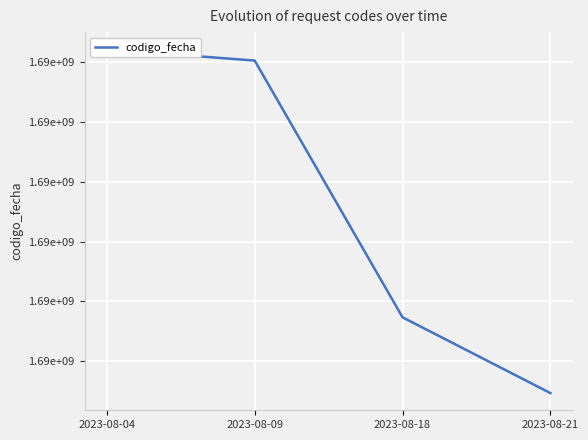

What is the difference between the values at 2023-08-04 and 2023-08-21?

1150438